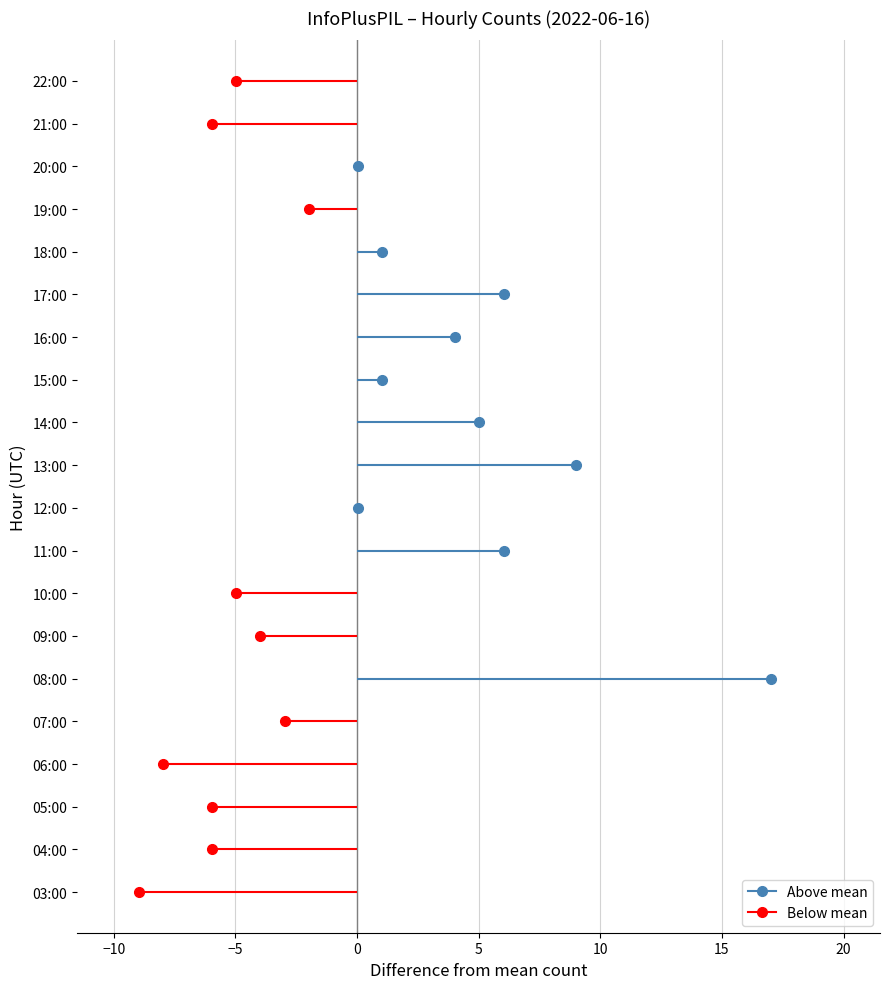

Rank the categories by value from highest to lowest.

08:00, 13:00, 11:00, 17:00, 14:00, 16:00, 15:00, 18:00, 12:00, 20:00, 19:00, 07:00, 09:00, 10:00, 22:00, 04:00, 05:00, 21:00, 06:00, 03:00